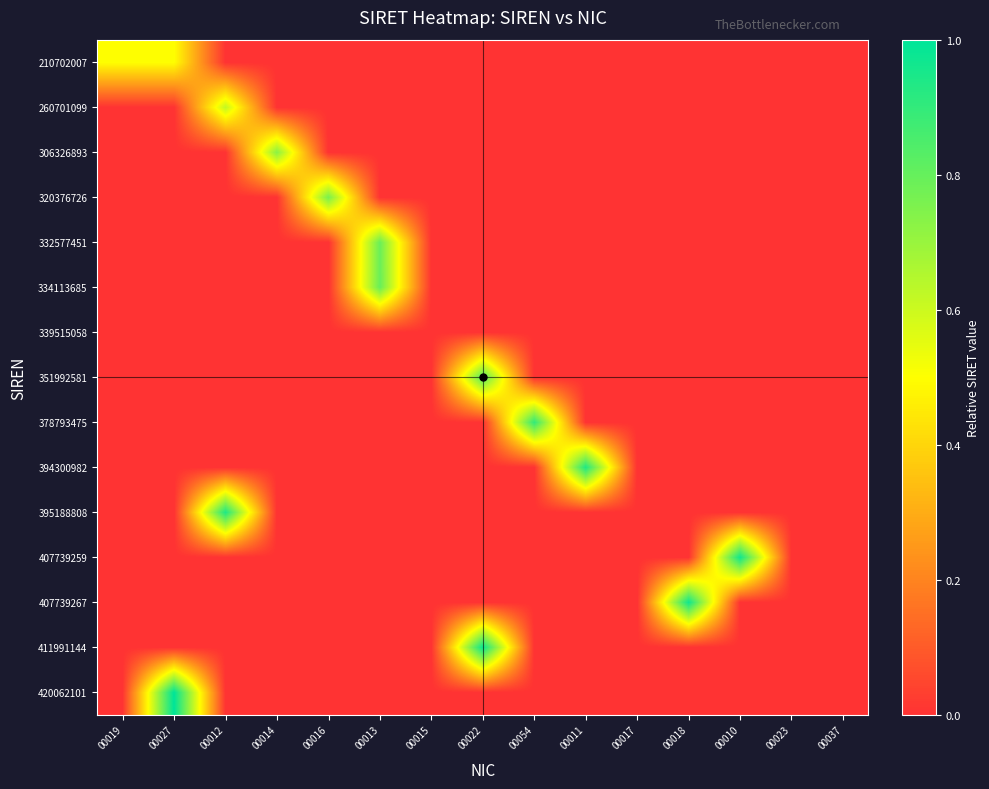

Rank the series by their maximum value, from highest to lowest.

420062101, 411991144, 407739267, 407739259, 395188808, 394300982, 378793475, 351992581, 334113685, 332577451, 320376726, 306326893, 260701099, 210702007, 339515058